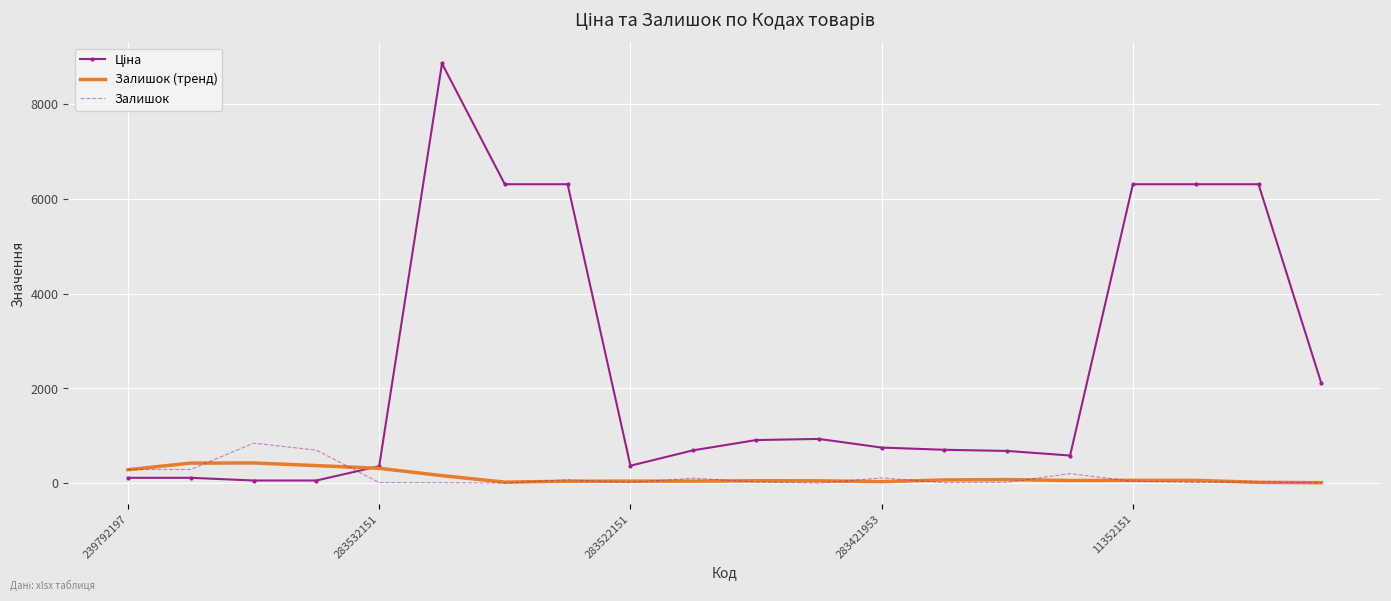

What is the greatest value displayed?

8856.7